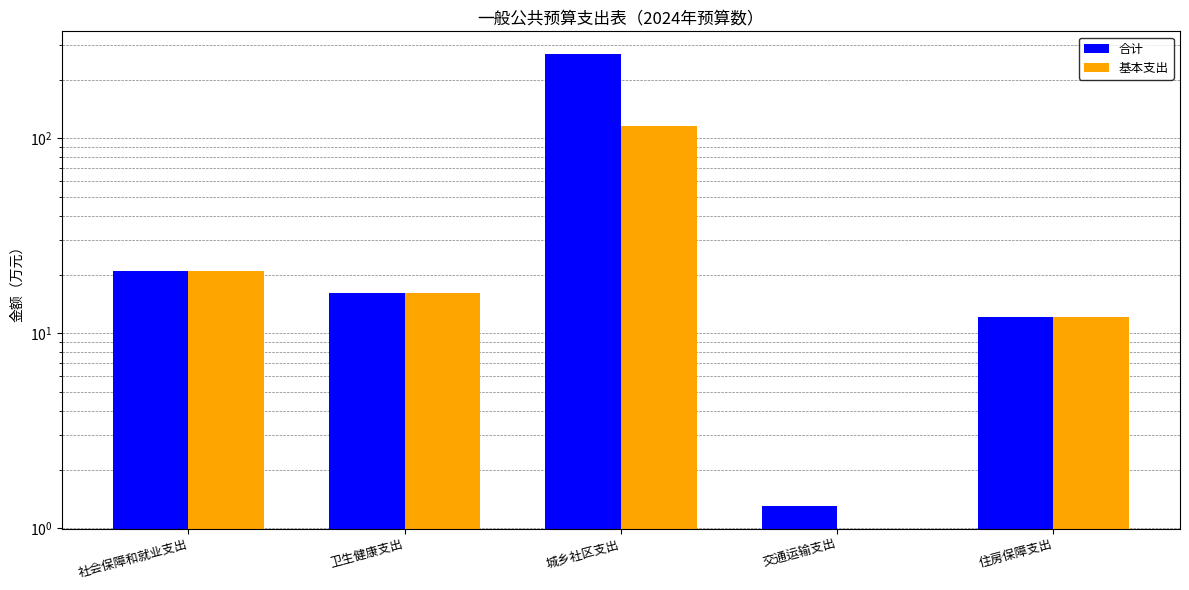

Reading left to right, what are all the values shown in this chart?

合计: 社会保障和就业支出=20.8	卫生健康支出=16.1	城乡社区支出=270.6	交通运输支出=1.3	住房保障支出=12.1
基本支出: 社会保障和就业支出=20.8	卫生健康支出=16.1	城乡社区支出=115.5	交通运输支出=0.0	住房保障支出=12.1